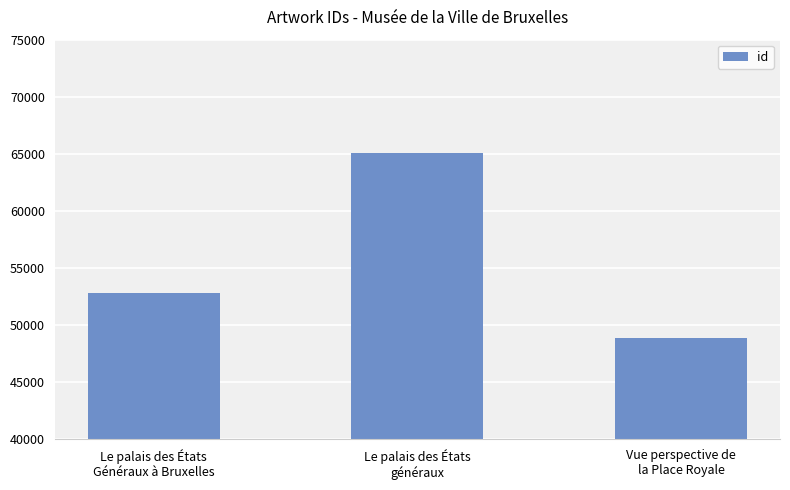

Are the bars grouped side by side (vs. stacked)?

No